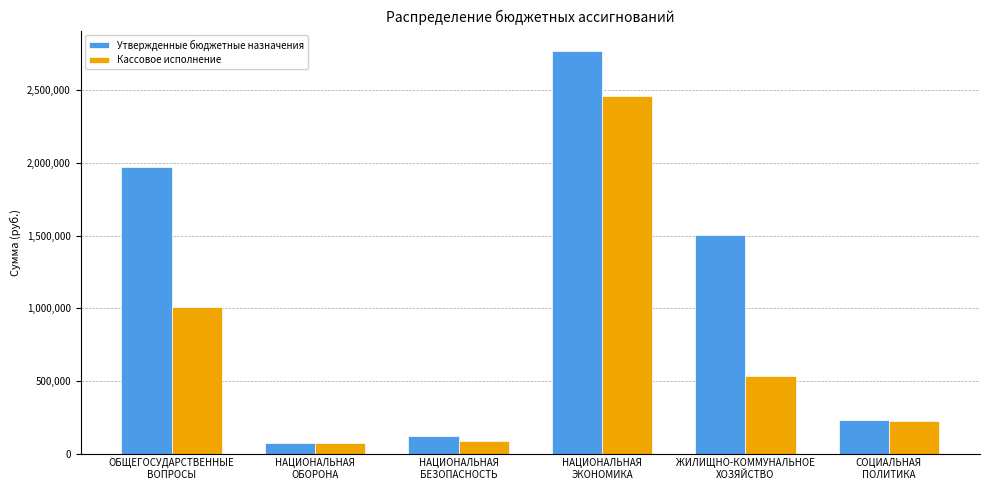

Which series has the largest range (max minus min)?

Утвержденные бюджетные назначения